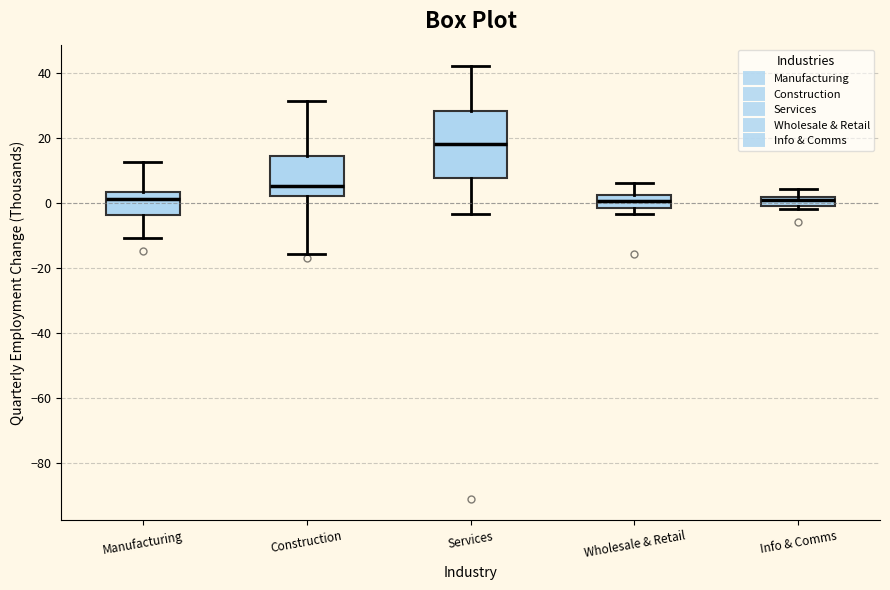

Which box has the highest median line?

Services